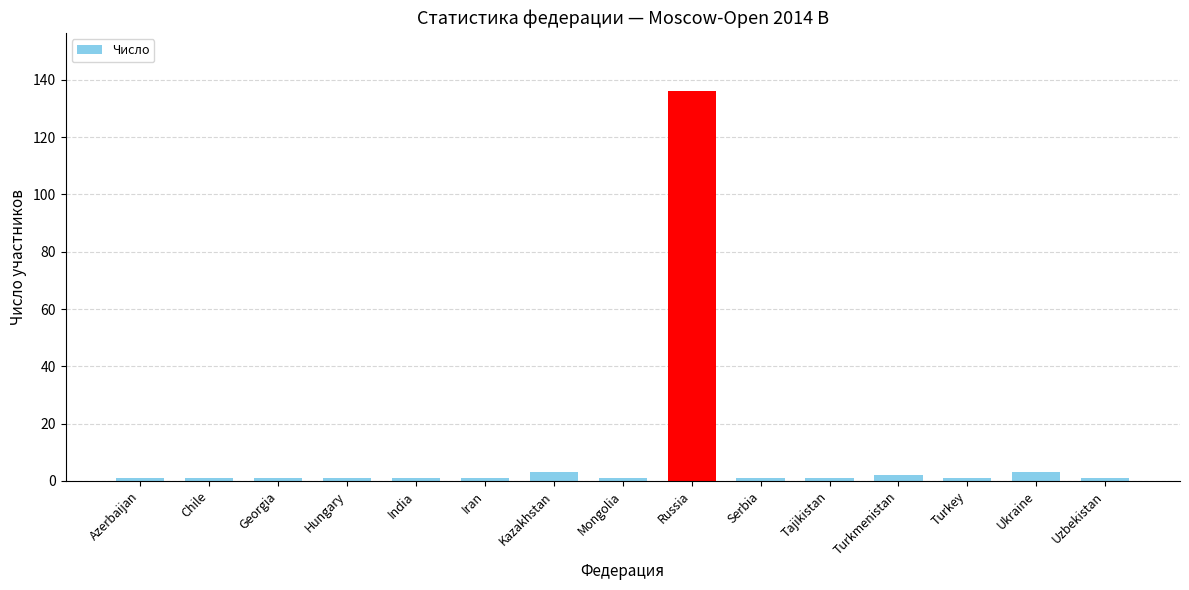

Reading left to right, list all the values displayed in this chart.

Azerbaijan=1	Chile=1	Georgia=1	Hungary=1	India=1	Iran=1	Kazakhstan=3	Mongolia=1	Russia=136	Serbia=1	Tajikistan=1	Turkmenistan=2	Turkey=1	Ukraine=3	Uzbekistan=1